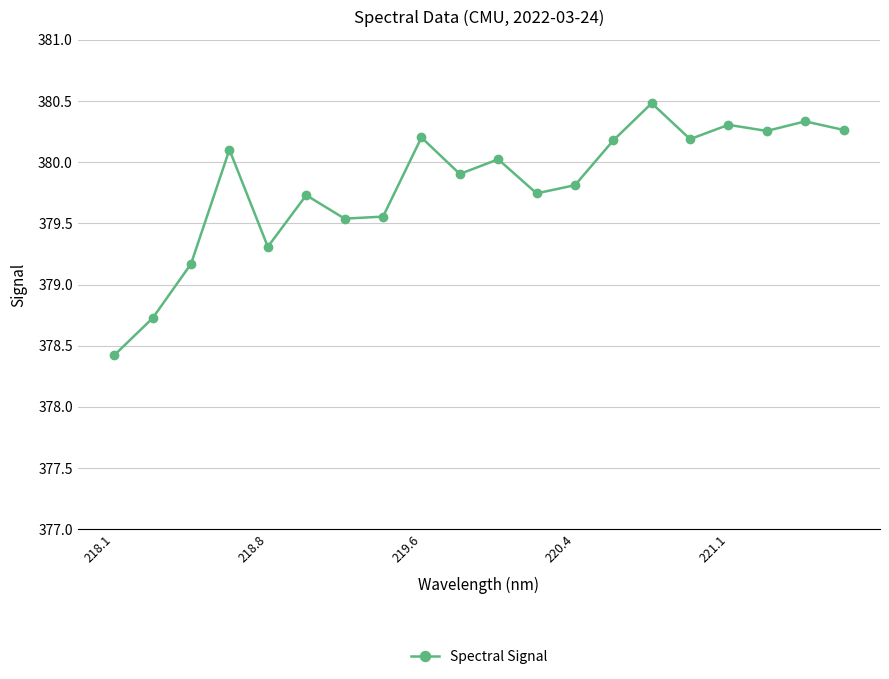

What is the average value?

379.8